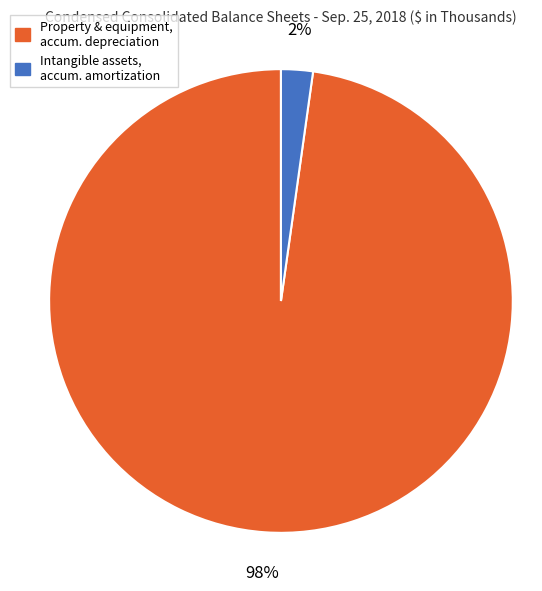

How many segments does this pie chart have?

2